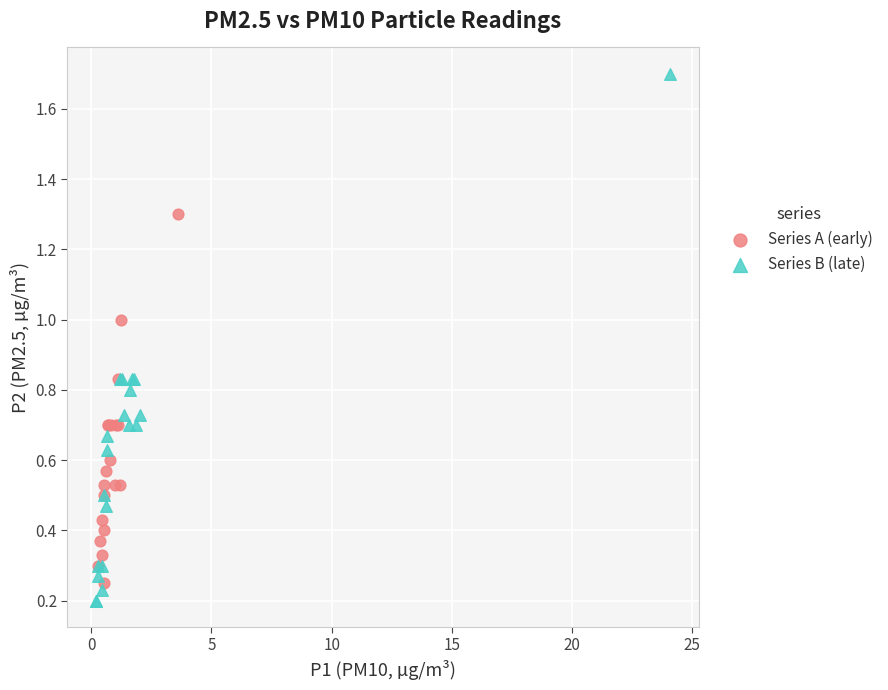

Which series contains the highest Y value?

Series B (late)